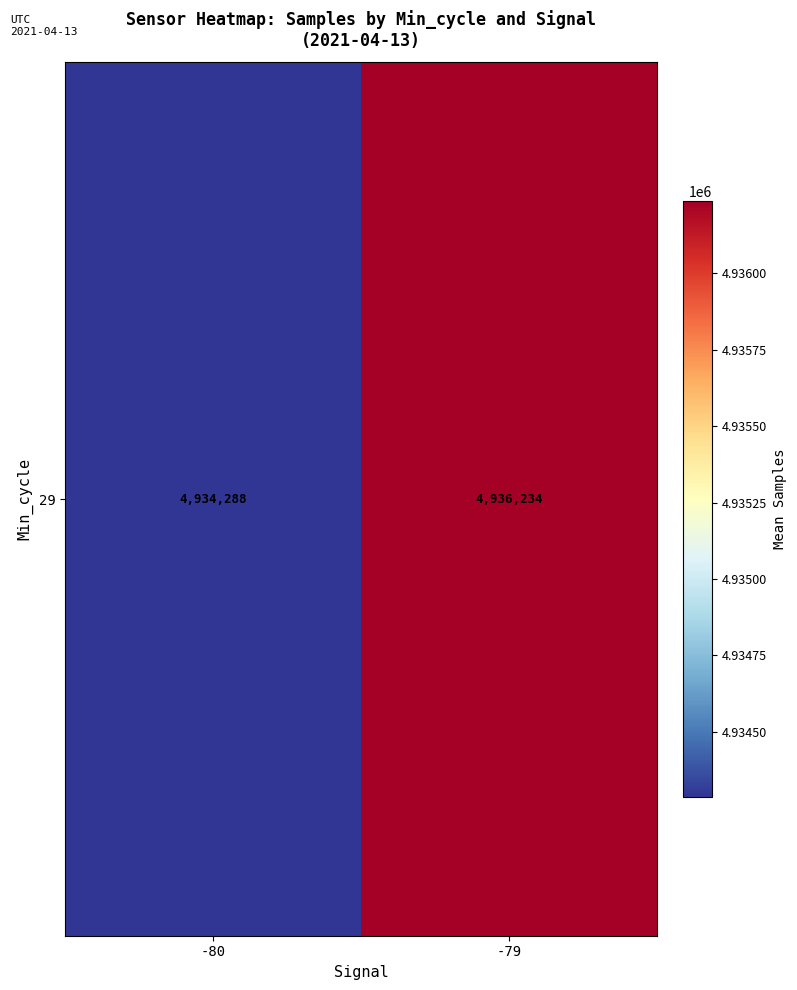

True or false: the data shows 3351594.5 at -80.

False